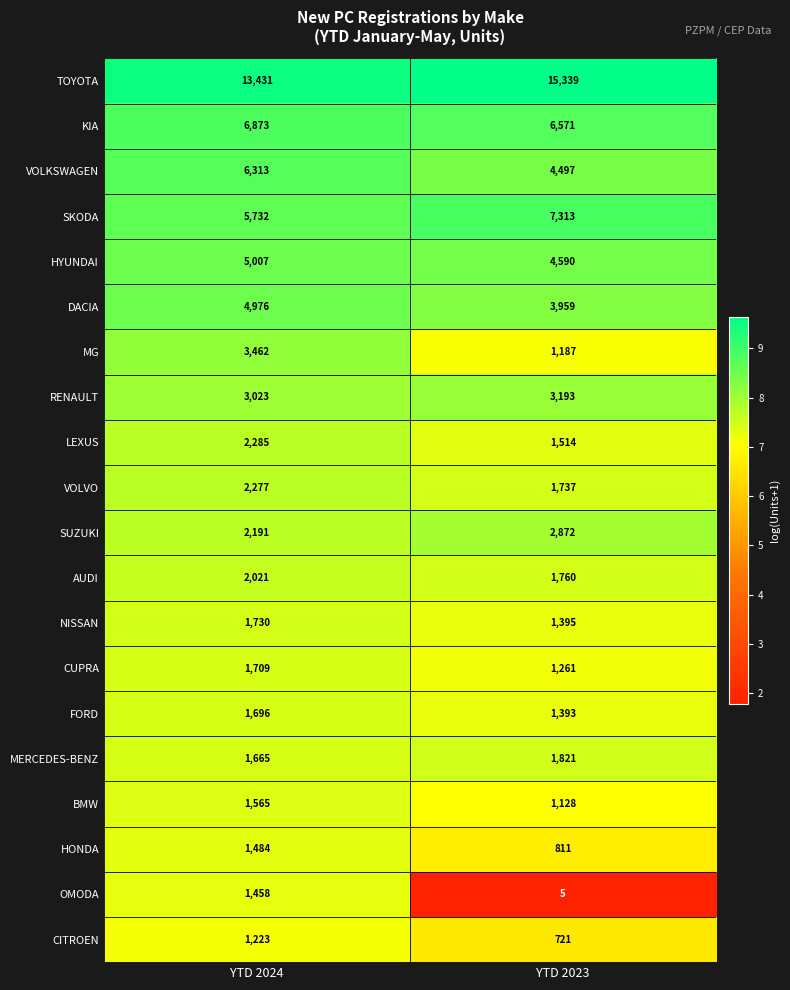

Which label corresponds to the smallest value in the chart?

YTD 2023